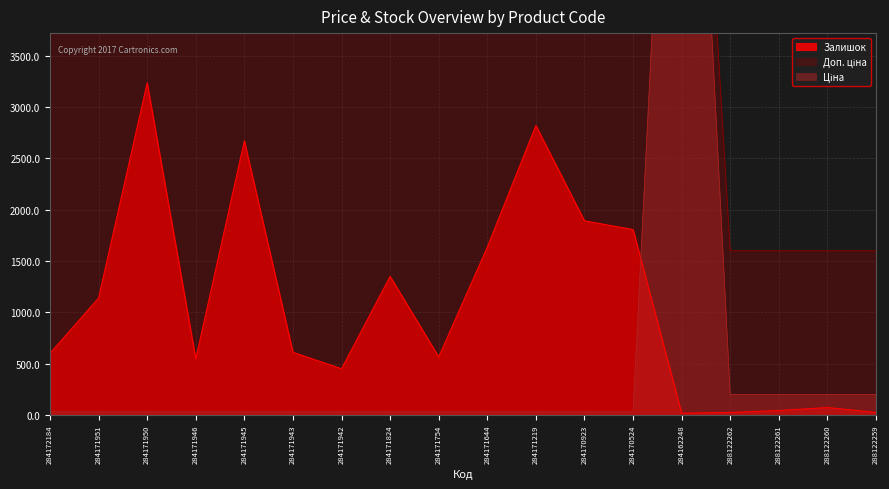

Is the value of Ціна at 284170524 greater than the value of Залишок at 284171946?

No